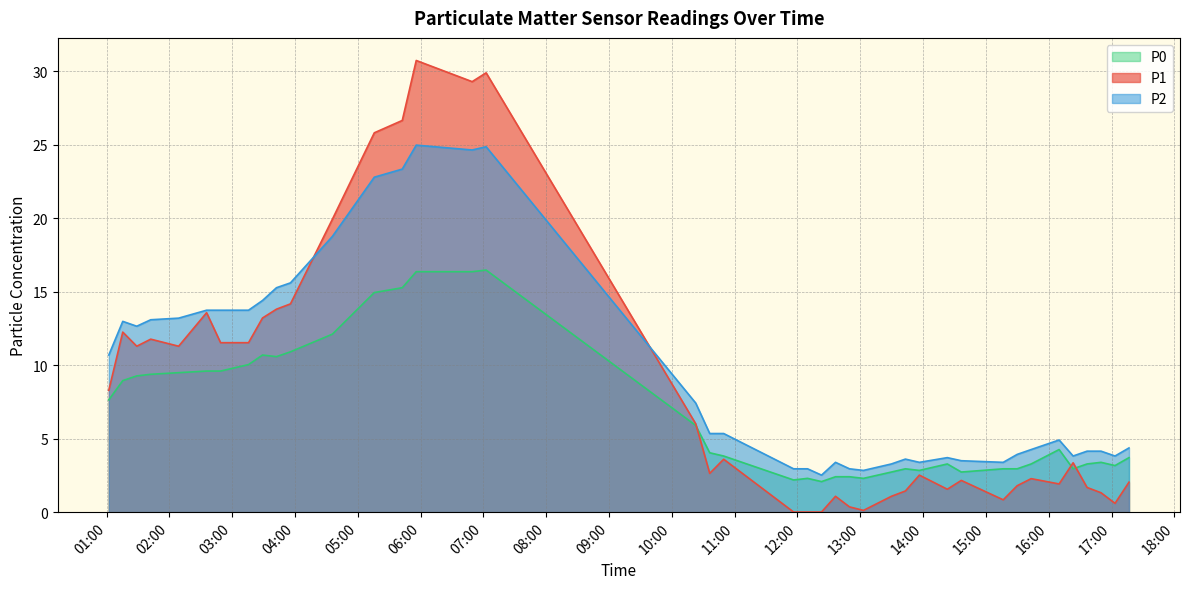

True or false: P2 and P0 cross at least once.

False